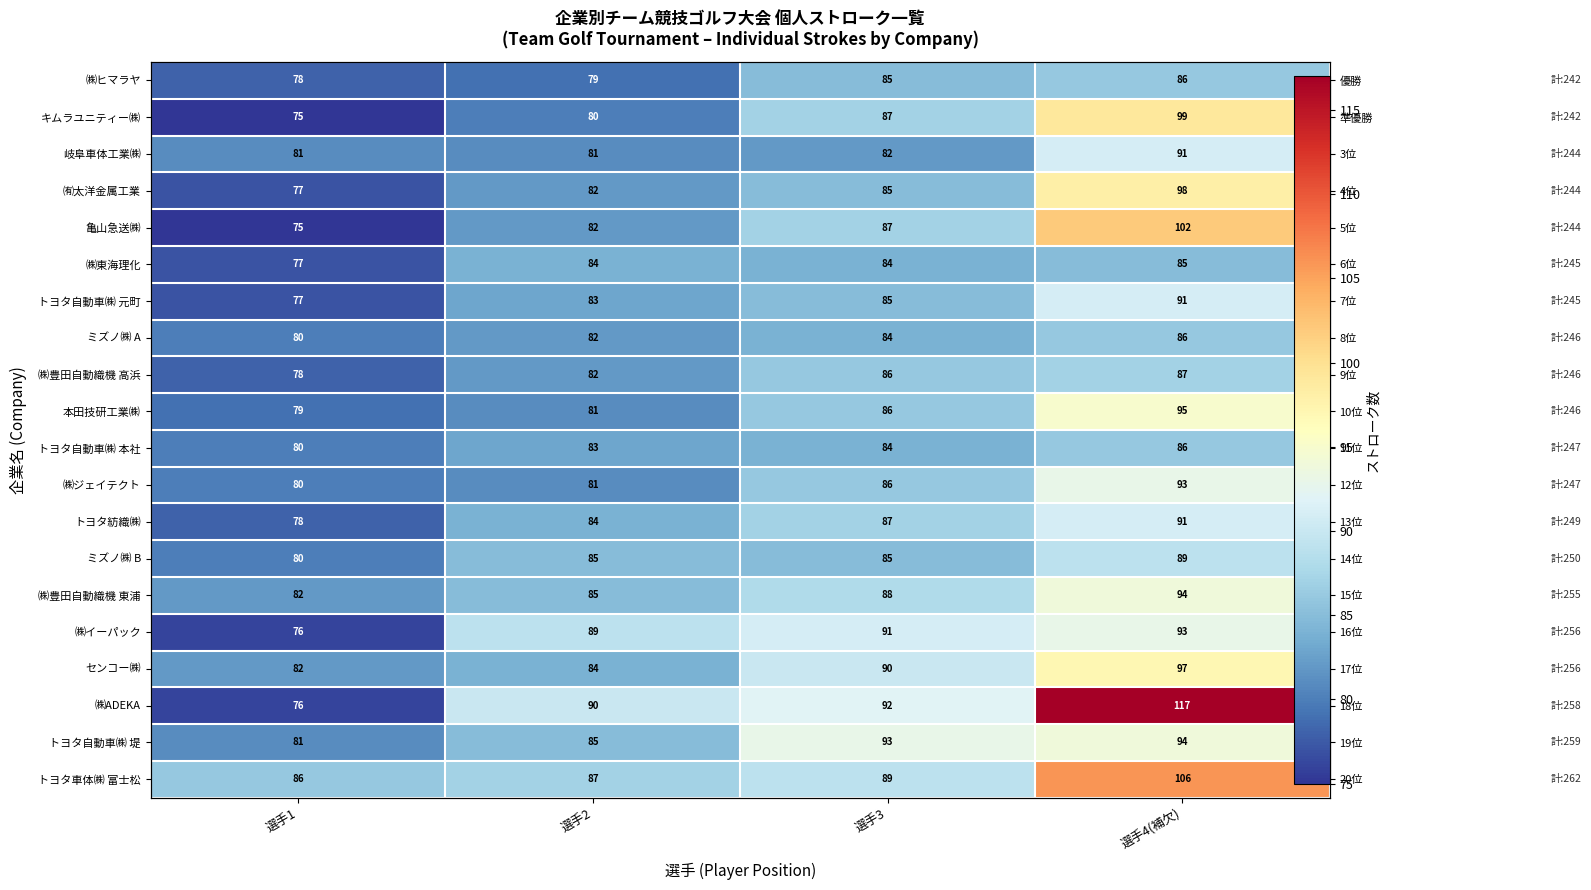

What is the approximate value of キムラユニティー㈱ at 選手1?

75